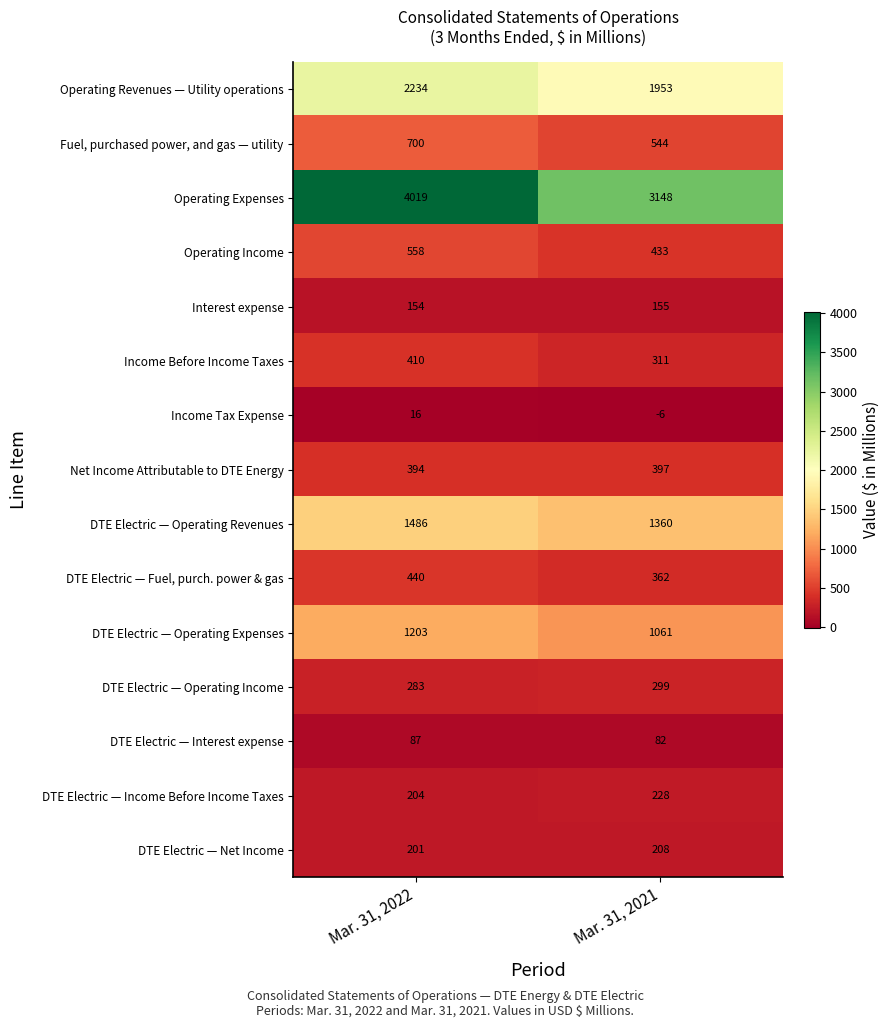

Which series has the widest spread of values?

Operating Expenses